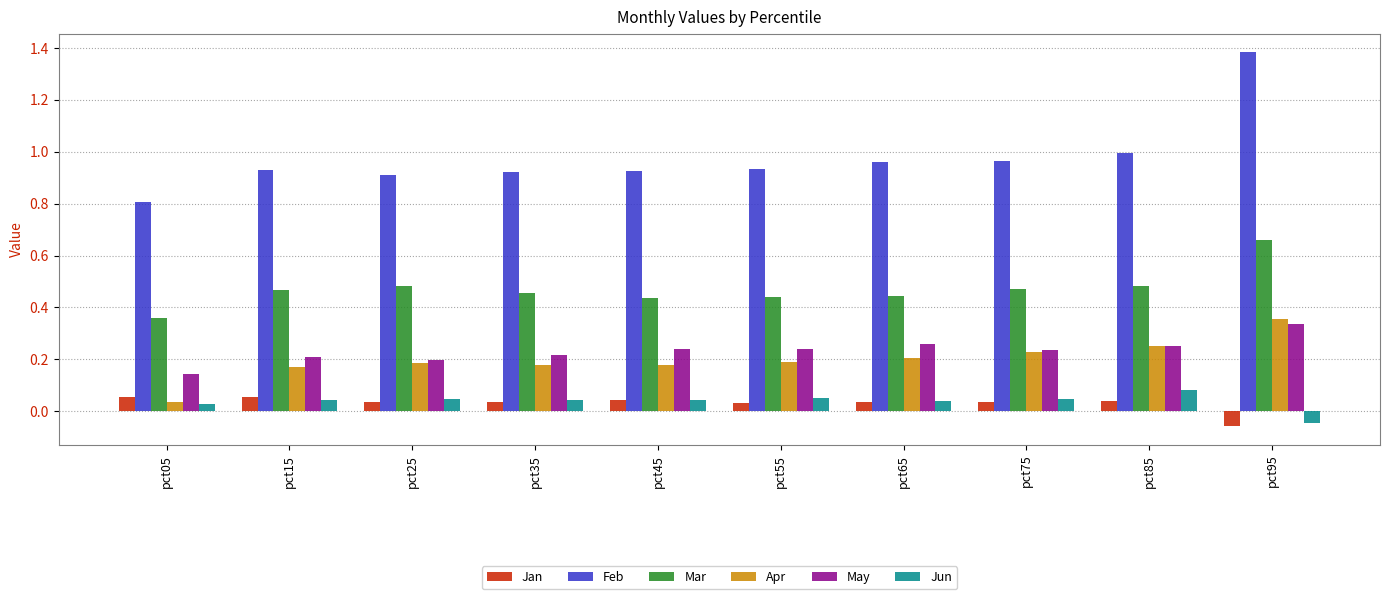

Which series has the largest range (max minus min)?

Feb